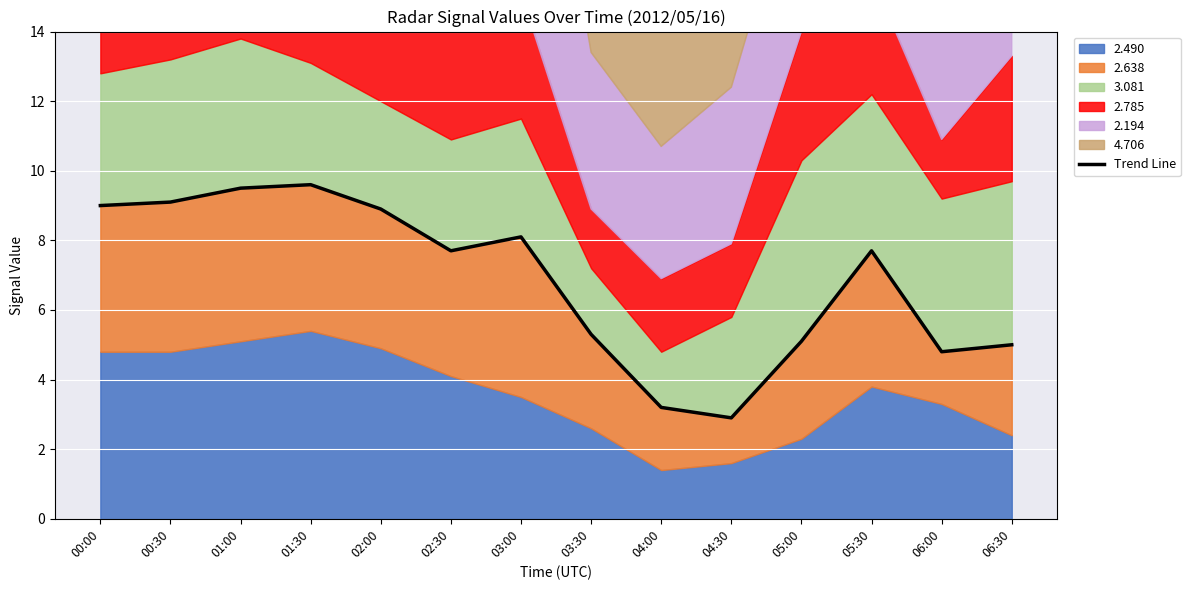

Is it true that the value at 06:00 is 4.8?

True